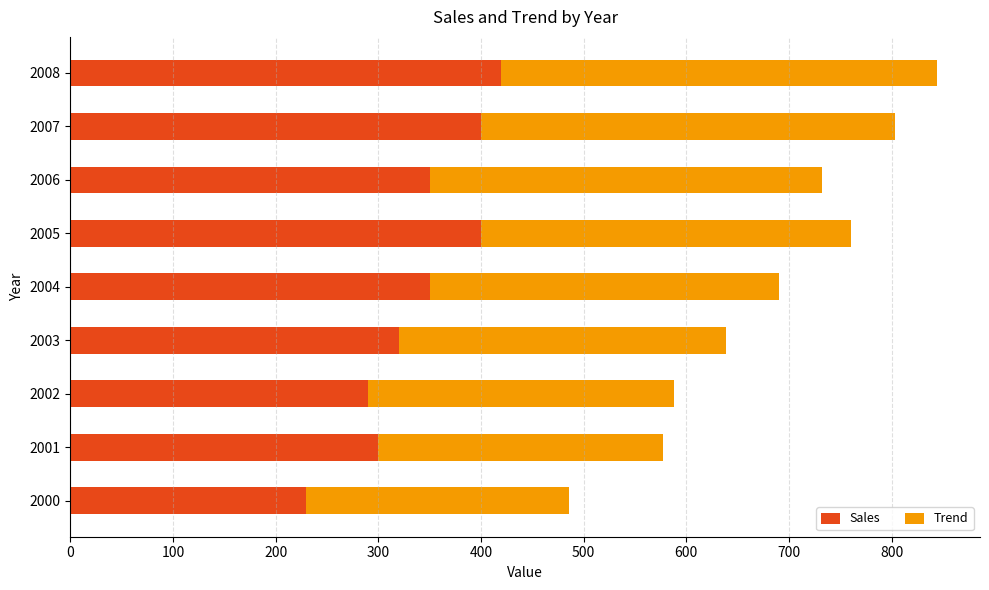

At which category is the sum across all series the highest?

2008